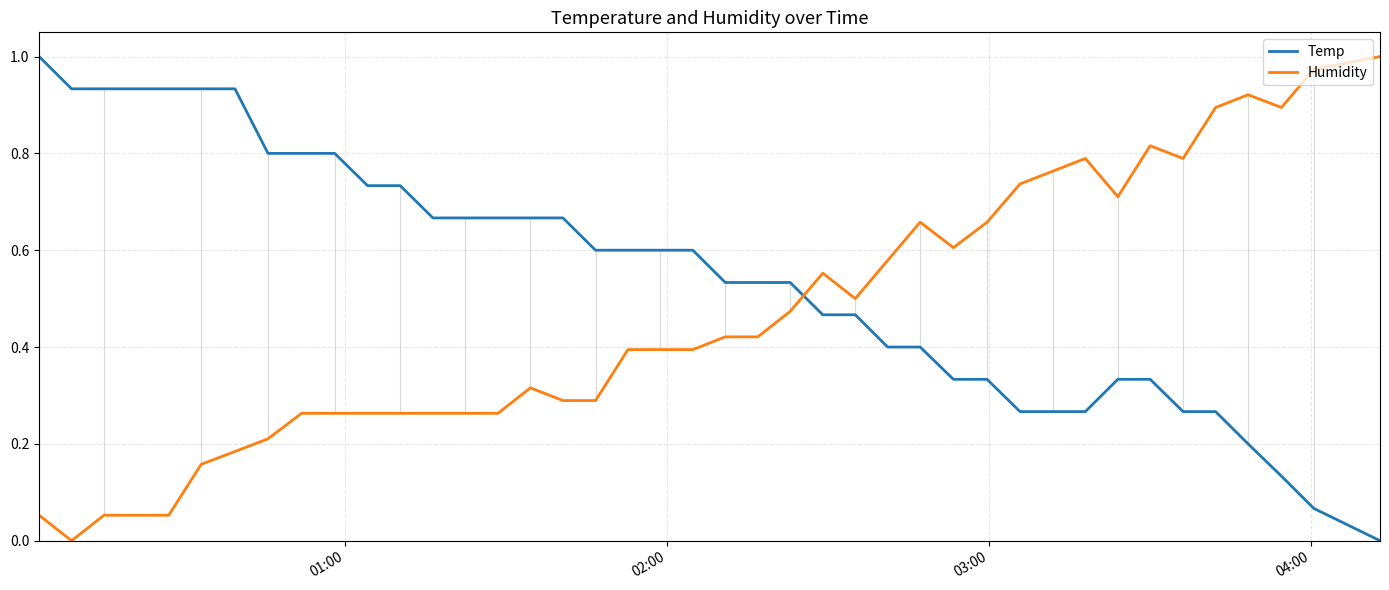

Rank the series by their average value, from highest to lowest.

Temp, Humidity